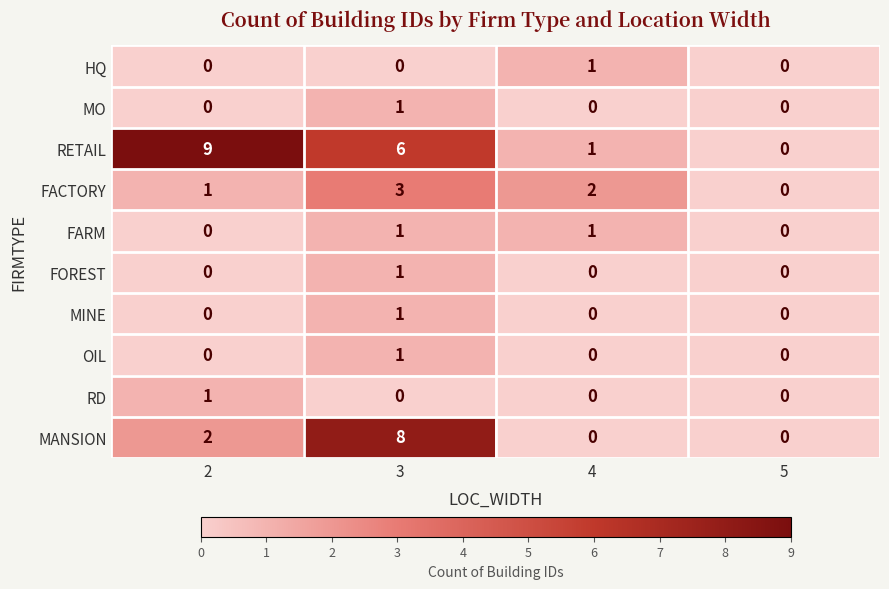

Which series has the largest range (max minus min)?

RETAIL